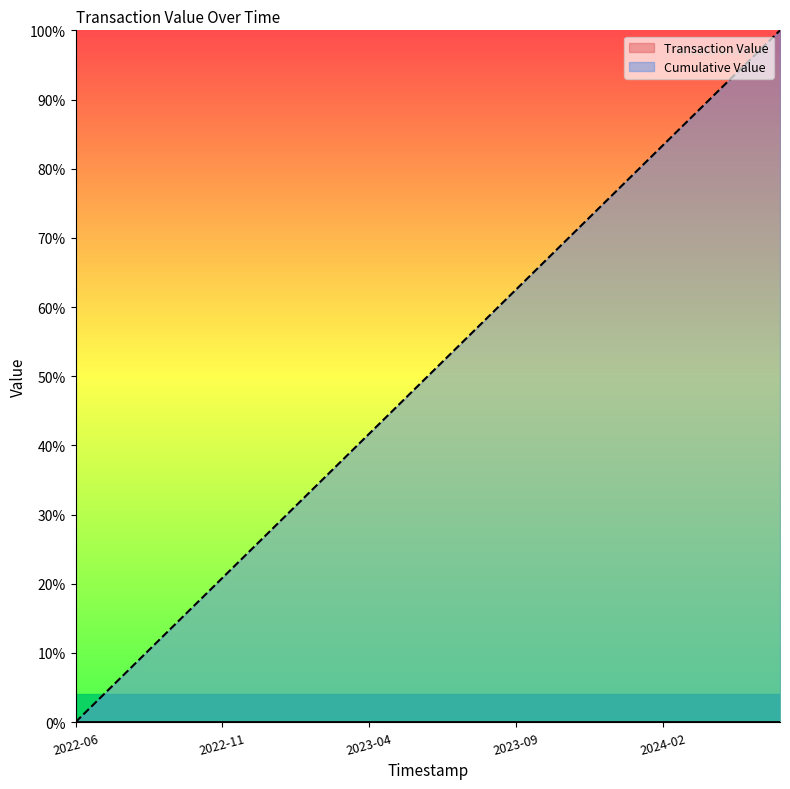

Does the chart have visible grid lines?

No